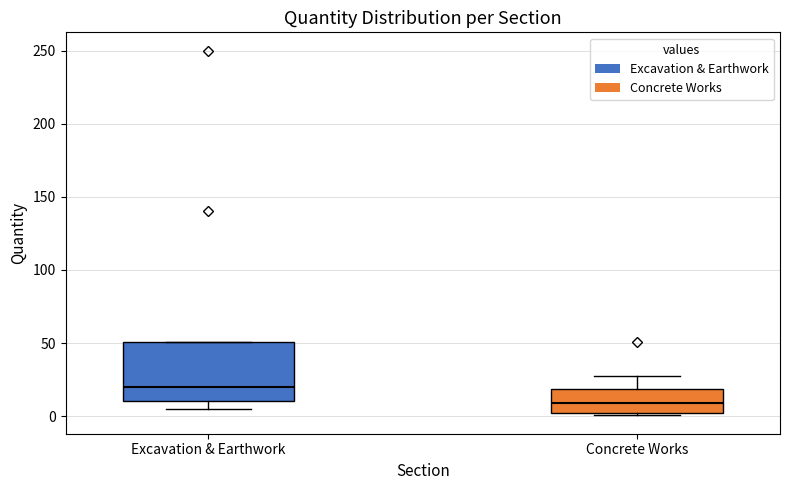

Which box has the lowest median line?

Concrete Works